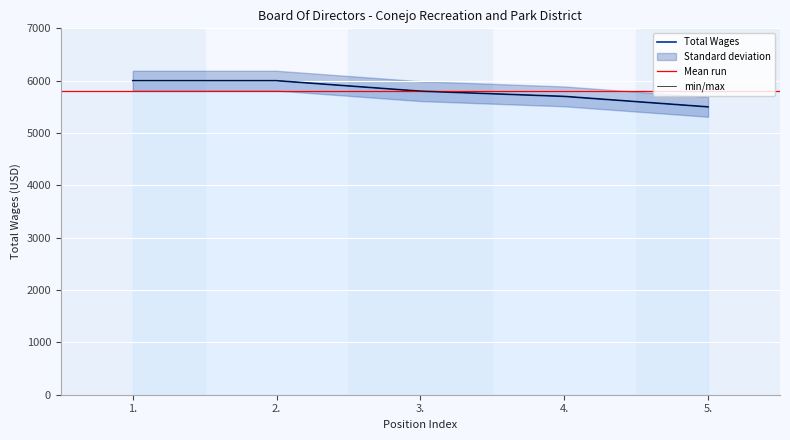

How many values exceed 5800?

2